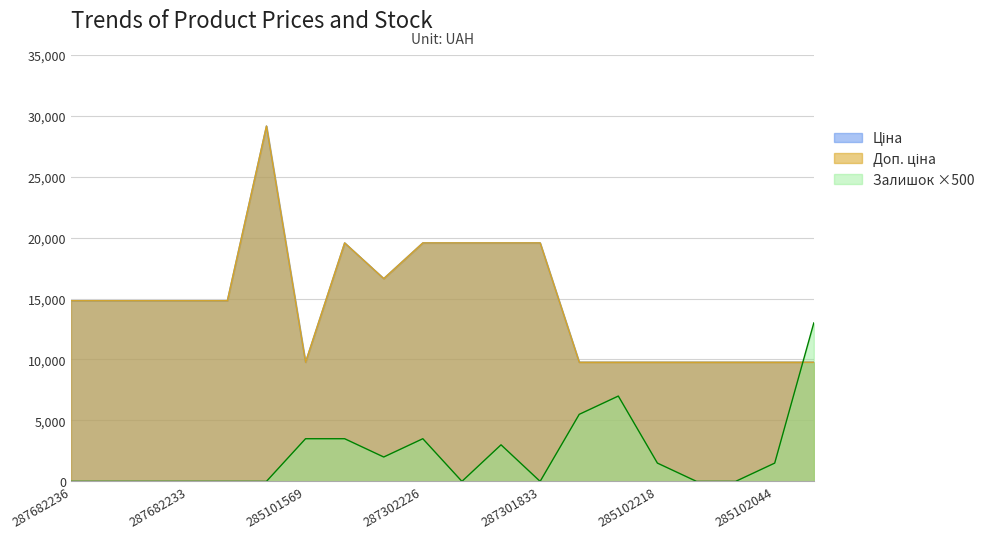

How many values in the Доп. ціна series exceed 14817?

12